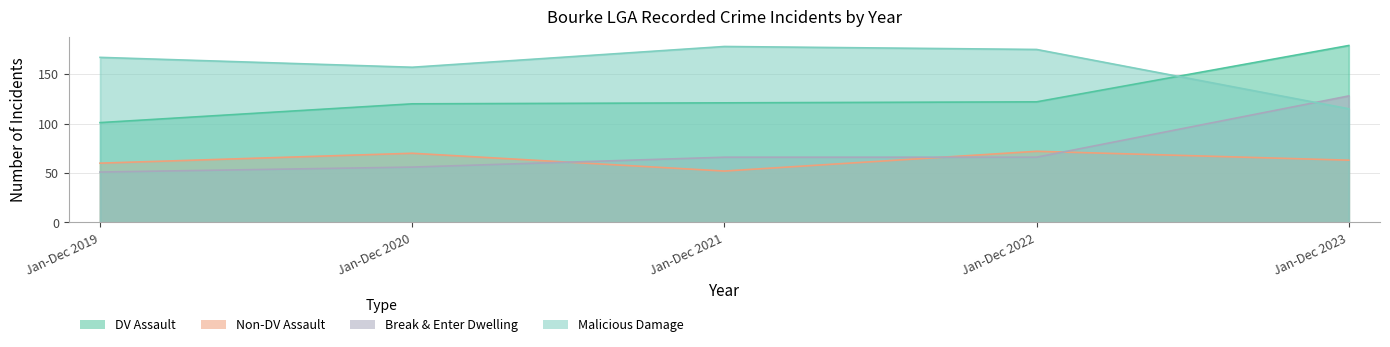

True or false: Malicious Damage has a value of 157 at Jan-Dec 2020.

True